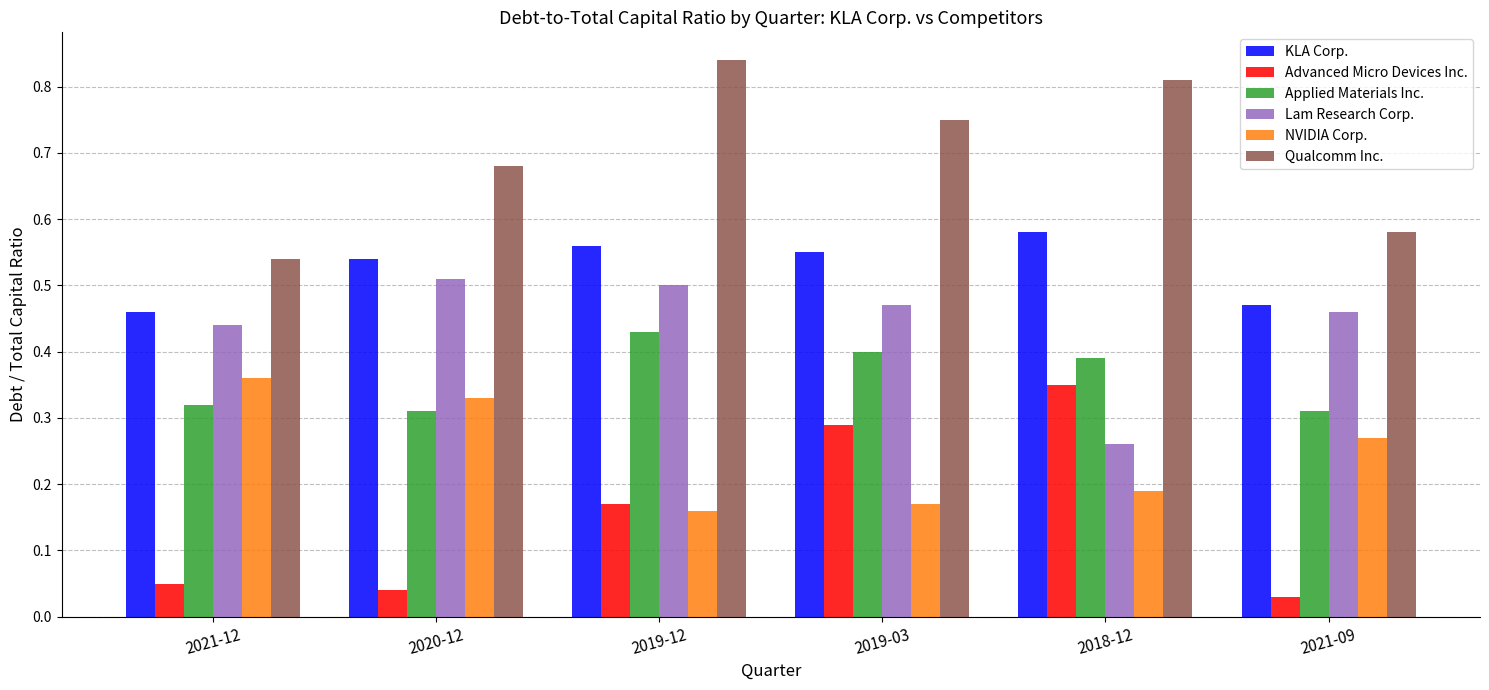

Rank the series by their maximum value, from highest to lowest.

Qualcomm Inc., KLA Corp., Lam Research Corp., Applied Materials Inc., NVIDIA Corp., Advanced Micro Devices Inc.